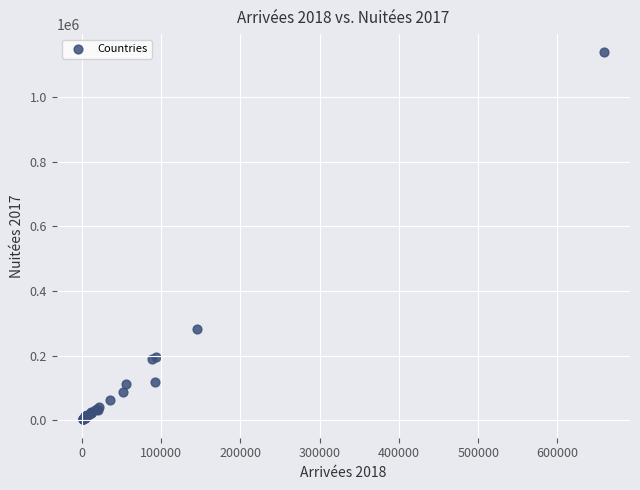

What Y value in the scatter plot is closest to 570728?

281486